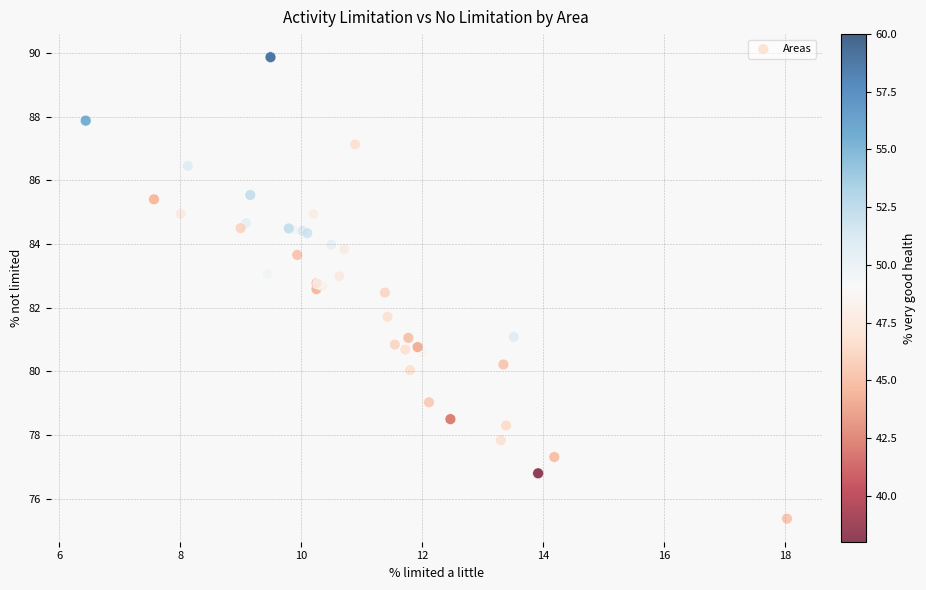

What Y value in the scatter plot is closest to 82?

81.7